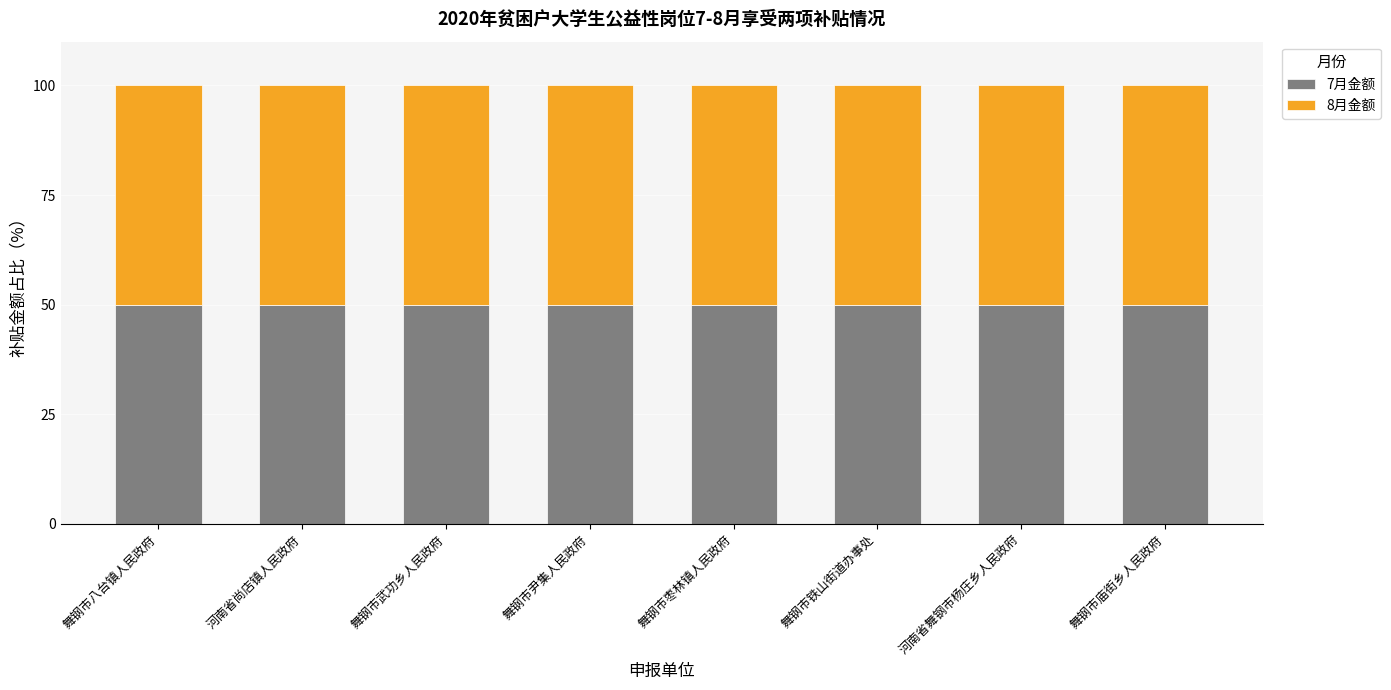

How many data points does each series have?

8